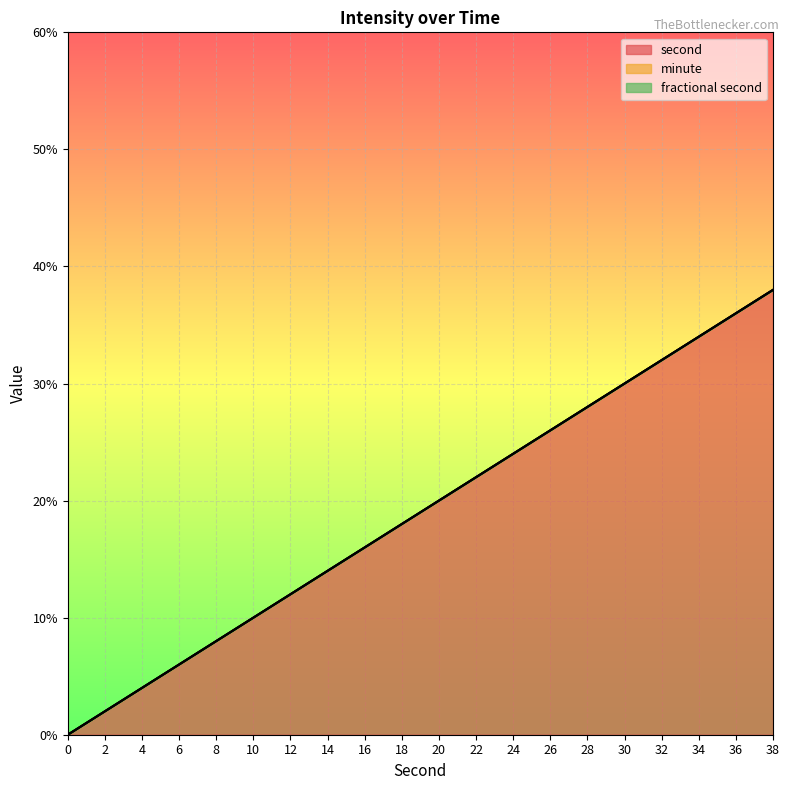

How many data points does each series have?

20